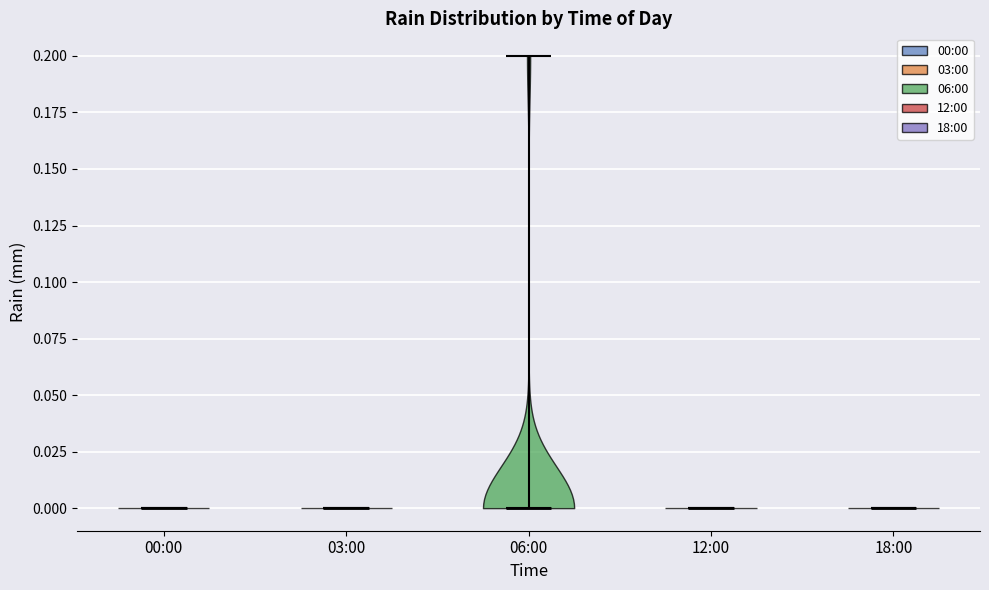

Reading left to right, read every violin against the y-axis: where its median line is, and the lowest and highest points it reaches. The values are not printed on the chart, so give them approximately, as read against the axis.

00:00: median line 0.0, lowest point 0.0, highest point 0.0
03:00: median line 0.0, lowest point 0.0, highest point 0.0
06:00: median line 0.0, lowest point 0.0, highest point 0.2
12:00: median line 0.0, lowest point 0.0, highest point 0.0
18:00: median line 0.0, lowest point 0.0, highest point 0.0